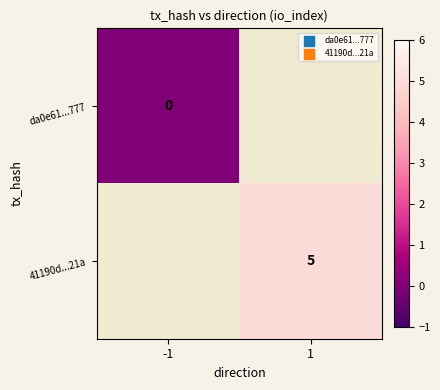

How many series are shown in this chart?

2